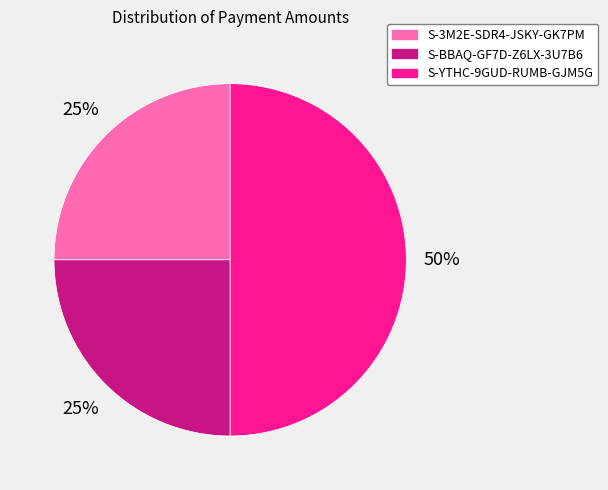

Is it true that S-BBAQ-GF7D-Z6LX-3U7B6 is 25% of the pie?

True